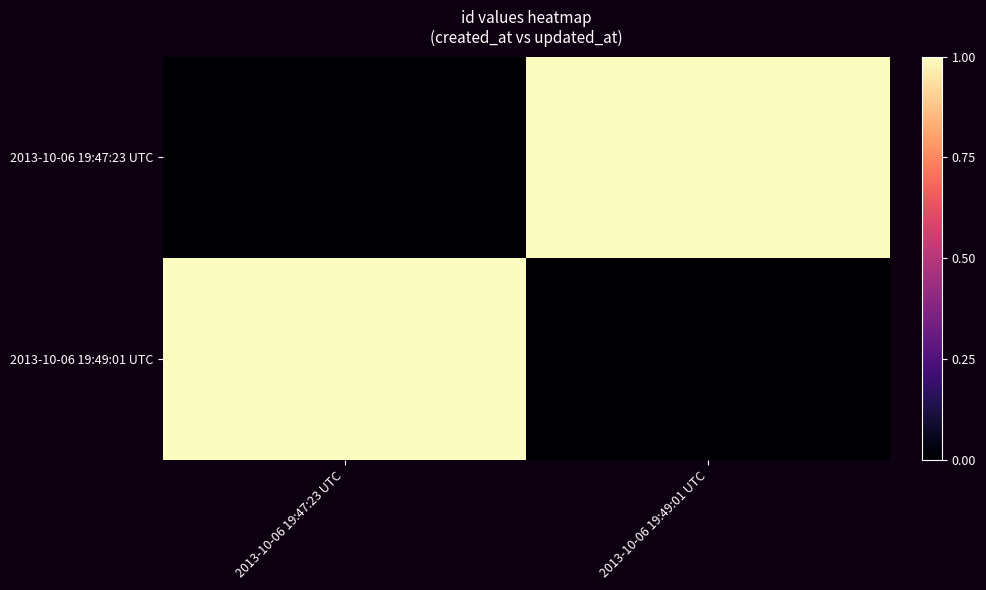

At how many categories does at least one series exceed 0?

2